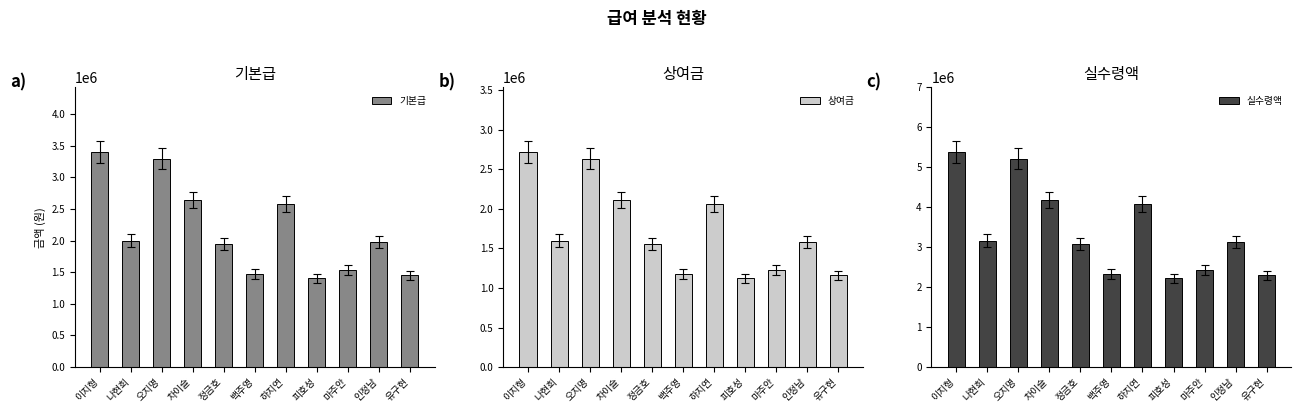

Is the value of 기본급 at 하지연 greater than the value of 실수령액 at 인정남?

No